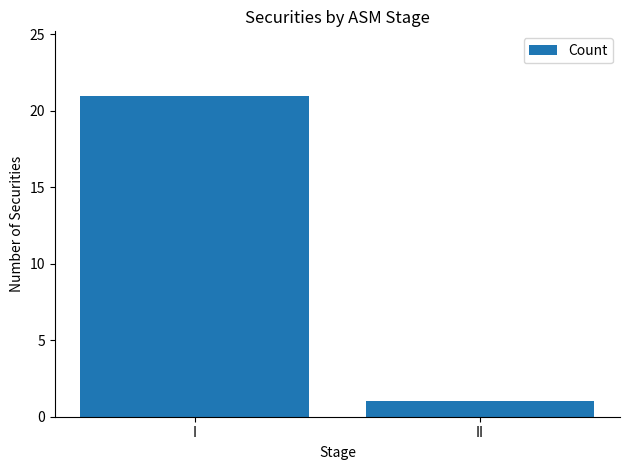

What is the difference between the values at I and II?

20